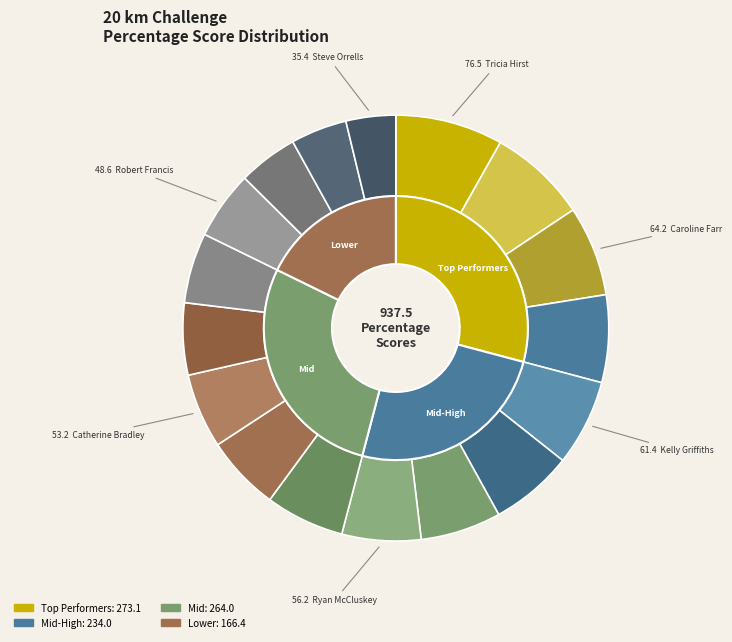

Does Tricia Hirst account for over 50% of the chart?

No